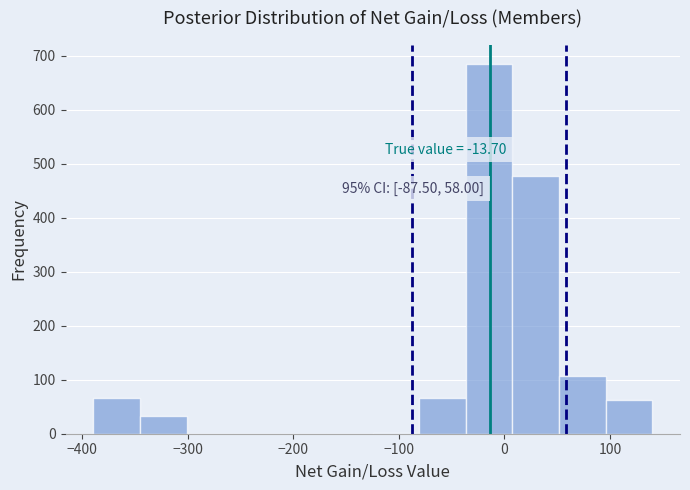

Over which range of the x-axis is the bar tallest?

-40 to 10